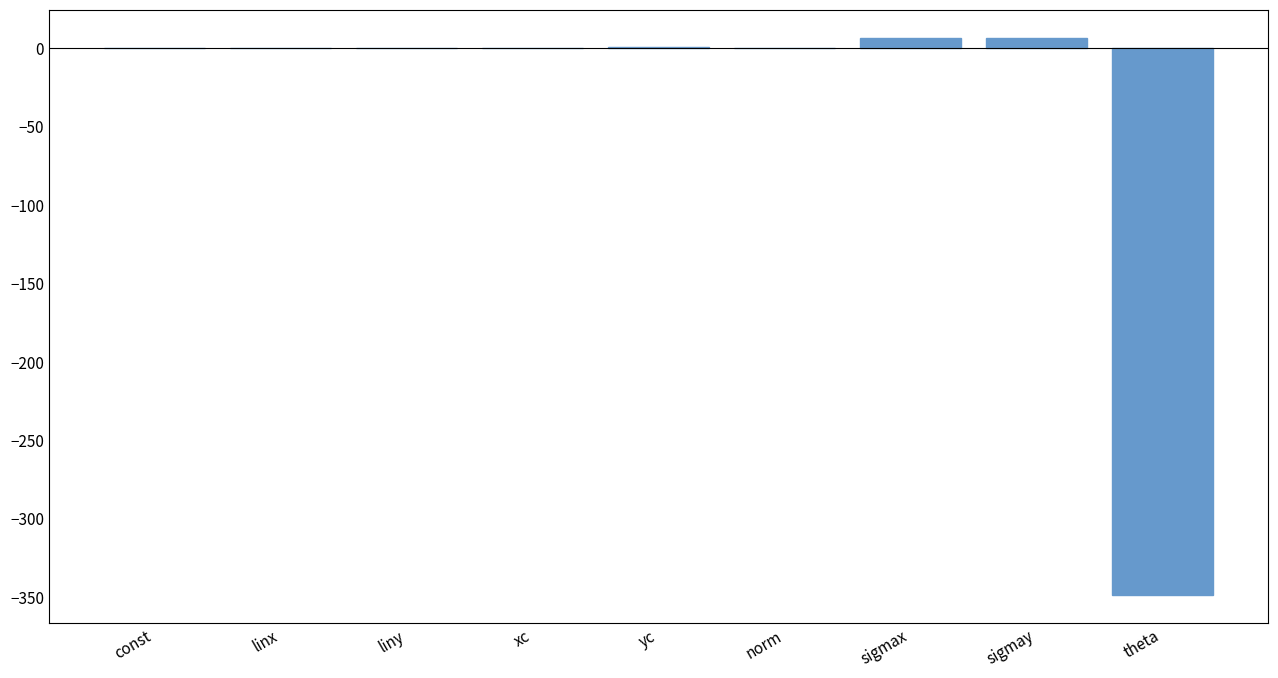

The value at theta is -548.7. True or false?

False